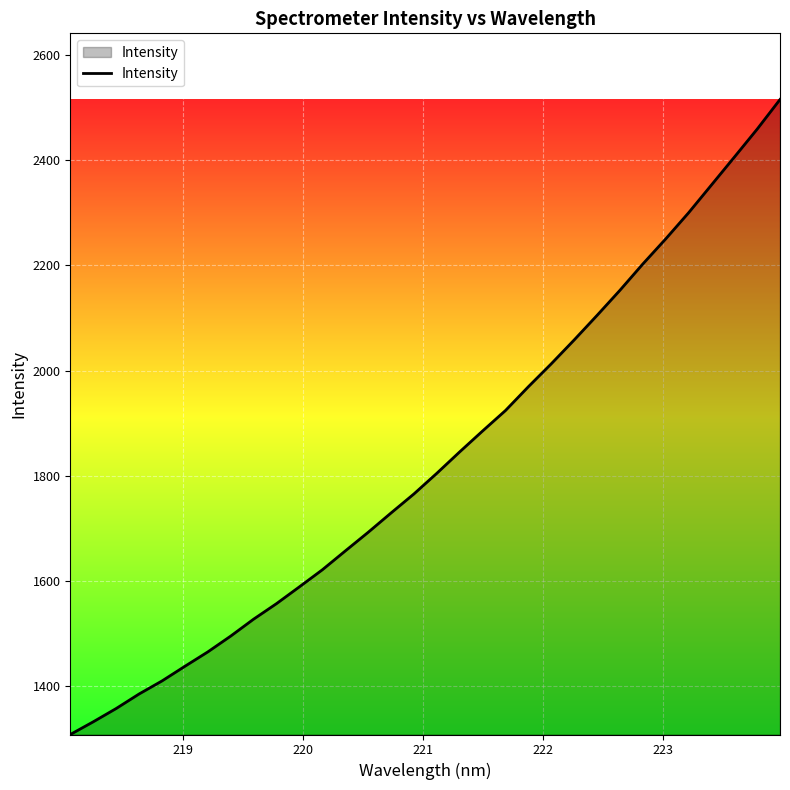

What is the difference between the second highest and second lowest values?

1126.6